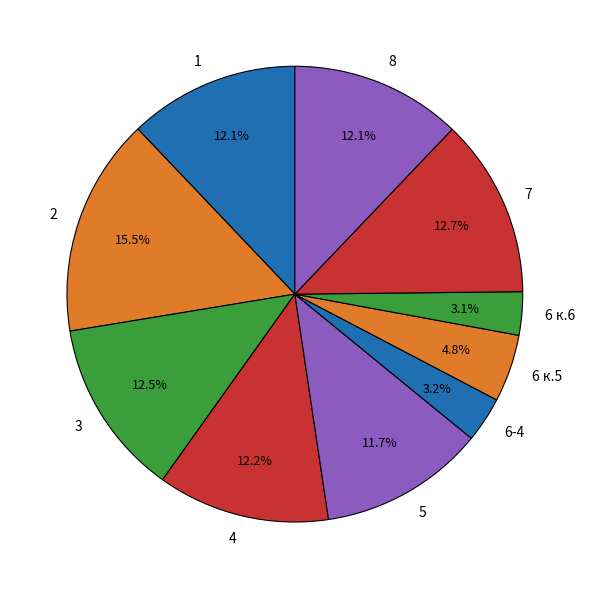

To the nearest percent, what portion does 8 represent?

12%